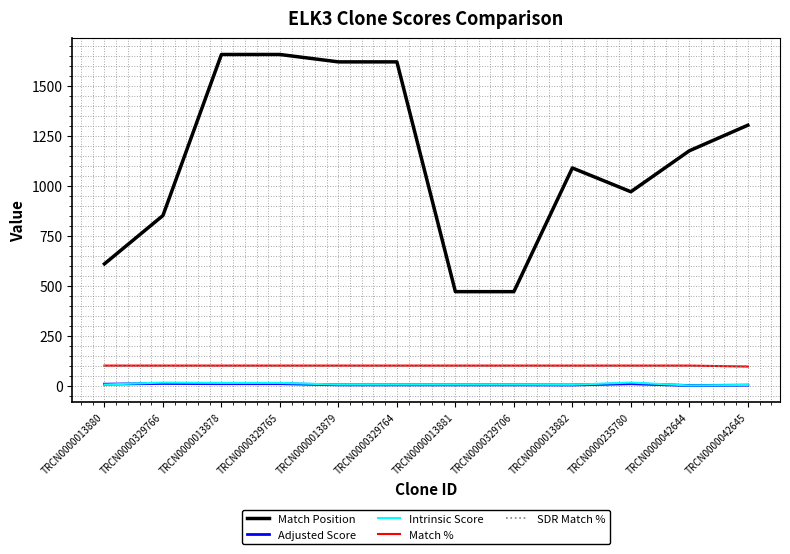

What position from the left is TRCN0000013881?

7